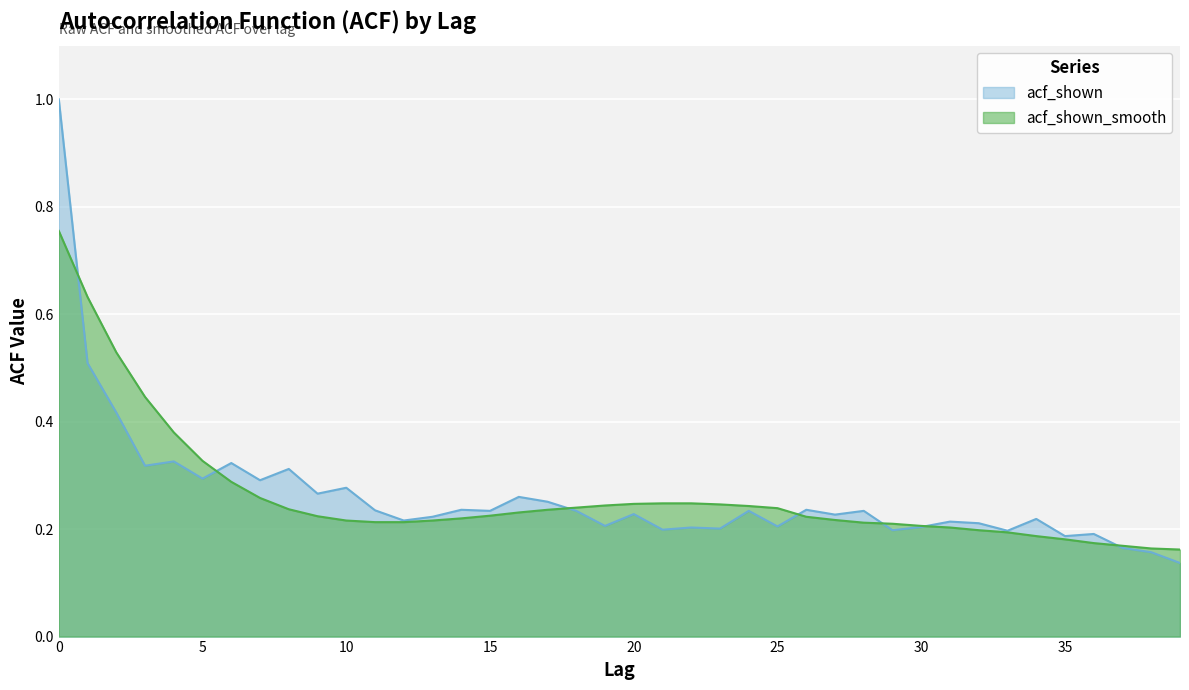

Rank the series at 32 from lowest to highest value.

acf_shown_smooth, acf_shown